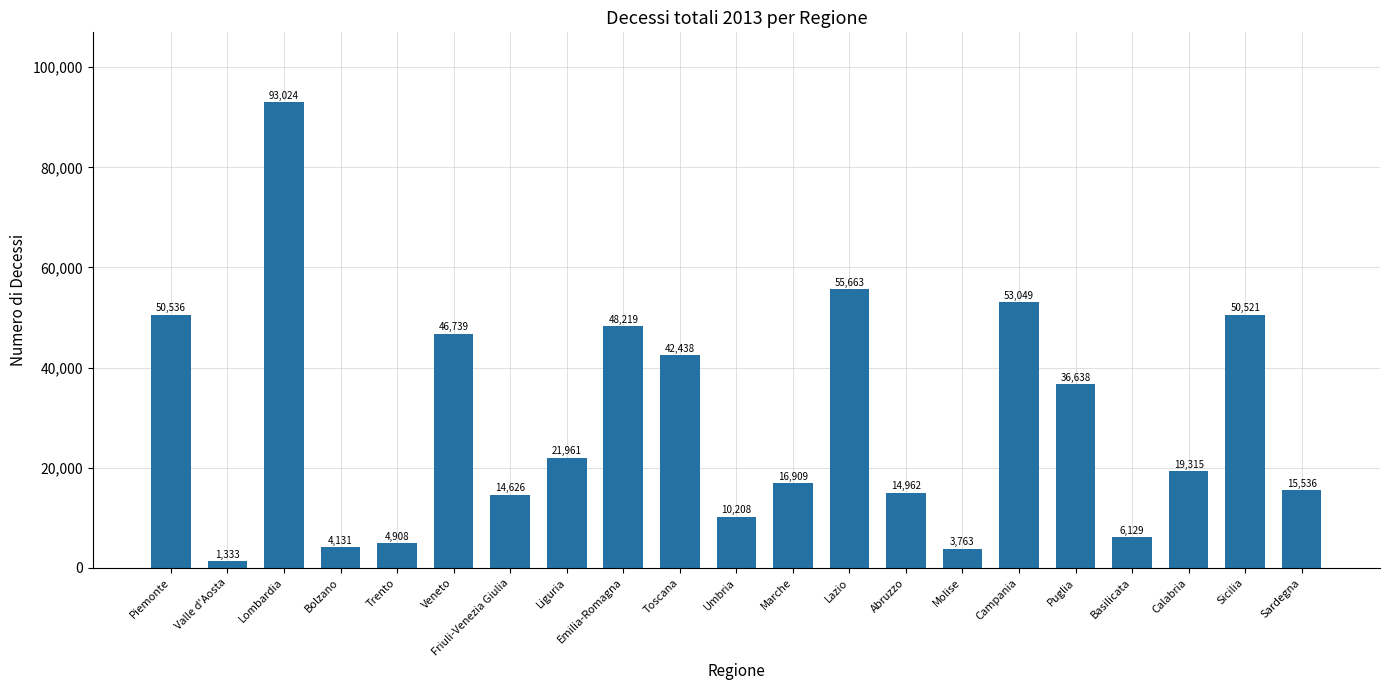

Where does the data first go above 19315?

Piemonte